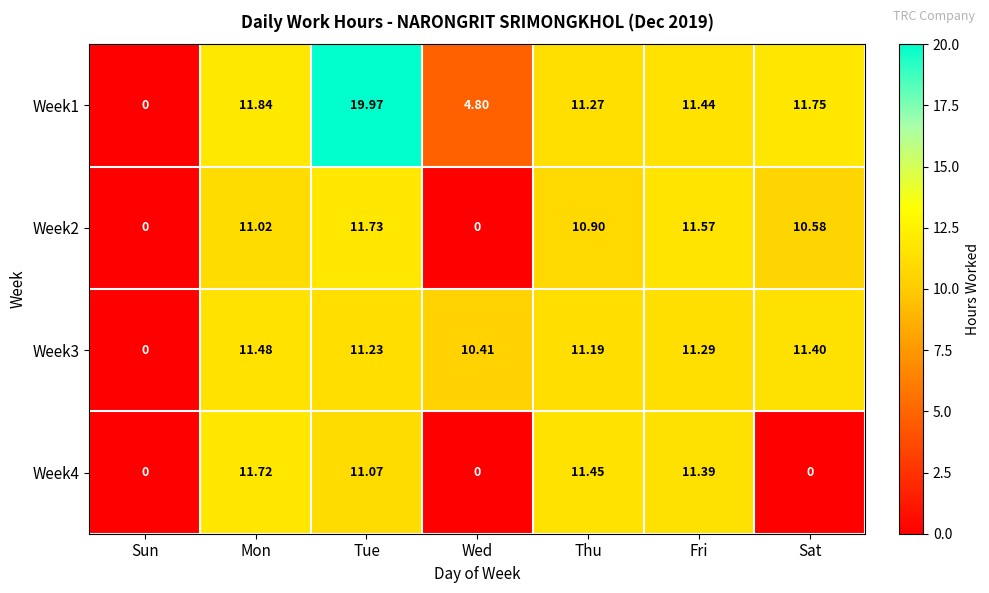

At which label does Week2 reach its peak?

Tue